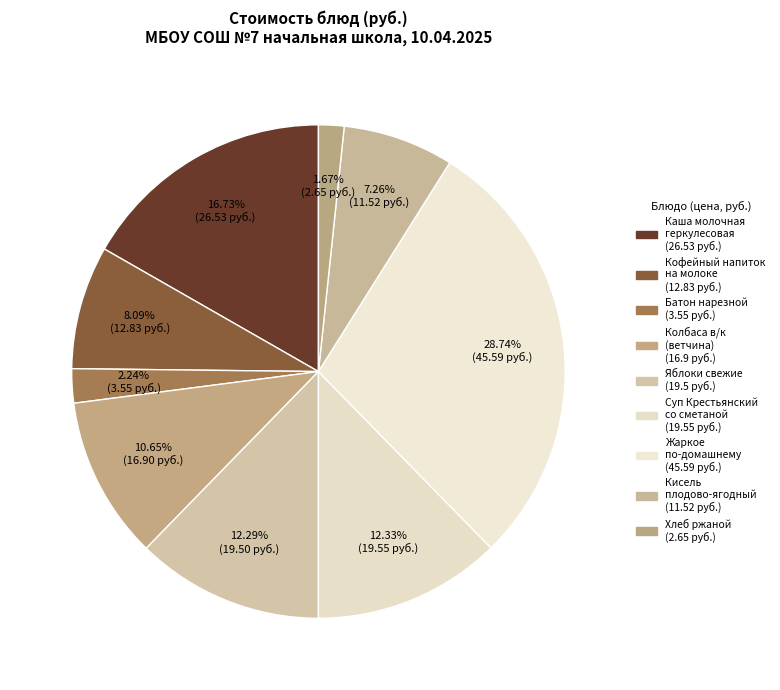

How many segments does this pie chart have?

9